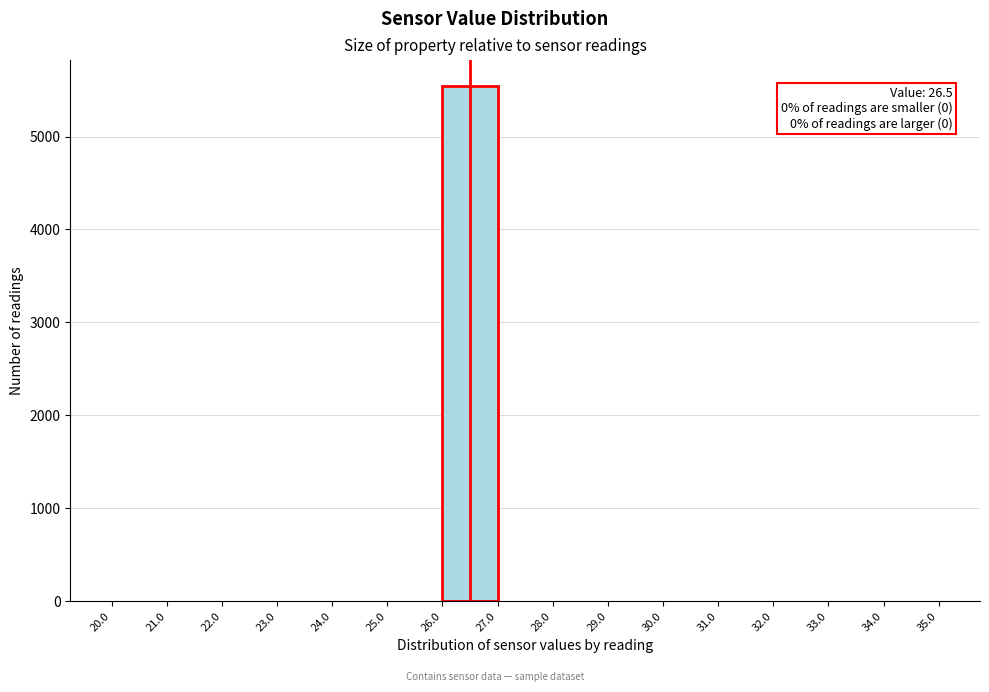

Which range on the x-axis has the tallest bar?

26.0 to 27.0